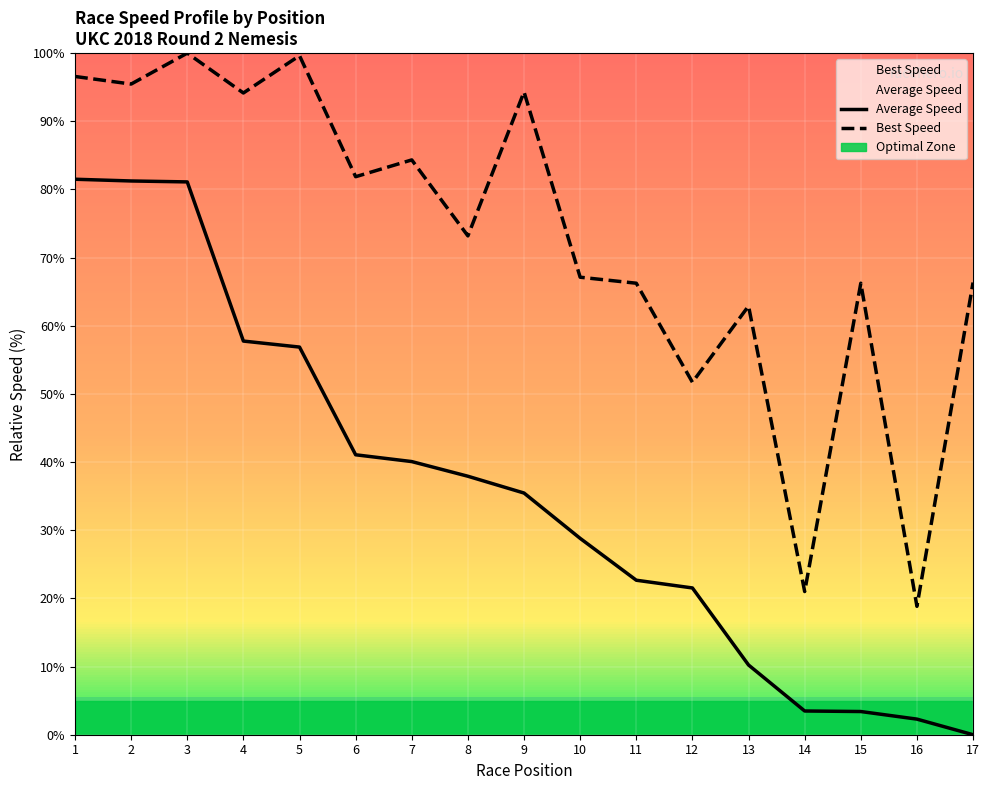

Reading left to right, transcribe all the data shown in this chart.

Average Speed: 81.5	81.2	81.1	57.8	56.9	41.1	40.1	37.9	35.5	28.8	22.7	21.5	10.2	3.5	3.4	2.3	0.0
Best Speed: 96.6	95.5	100.0	94.2	99.6	81.9	84.3	73.2	94.3	67.1	66.2	51.7	62.9	21.0	66.2	18.8	66.3